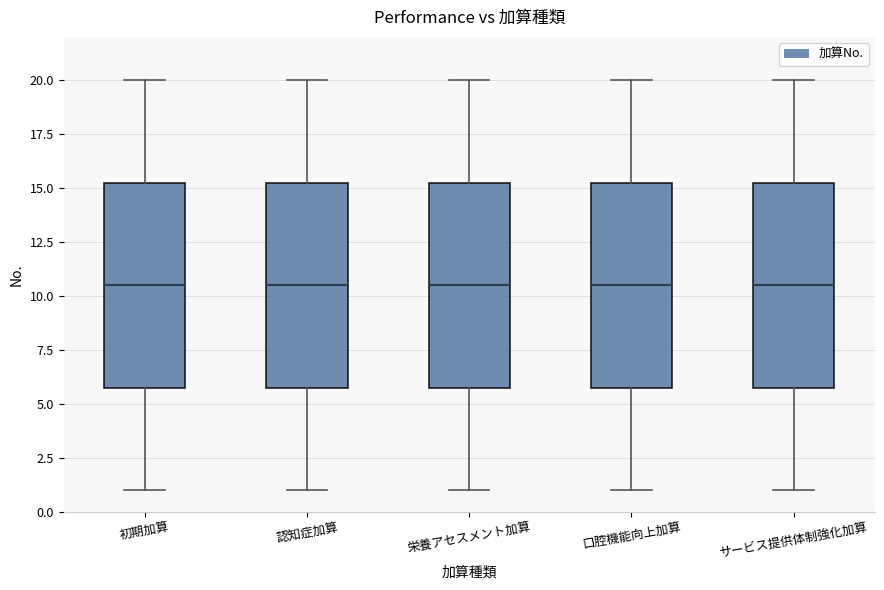

Reading left to right, transcribe this box plot: for each box, give where its median line is, the range the box spans, and where its two whiskers end, as read against the y-axis. The values are not printed on the chart, so give them approximately, as read against the axis.

初期加算: median 10.5, box 6.0 to 15.5, whiskers 1.0 to 20.0
認知症加算: median 10.5, box 6.0 to 15.5, whiskers 1.0 to 20.0
栄養アセスメント加算: median 10.5, box 6.0 to 15.5, whiskers 1.0 to 20.0
口腔機能向上加算: median 10.5, box 6.0 to 15.5, whiskers 1.0 to 20.0
サービス提供体制強化加算: median 10.5, box 6.0 to 15.5, whiskers 1.0 to 20.0